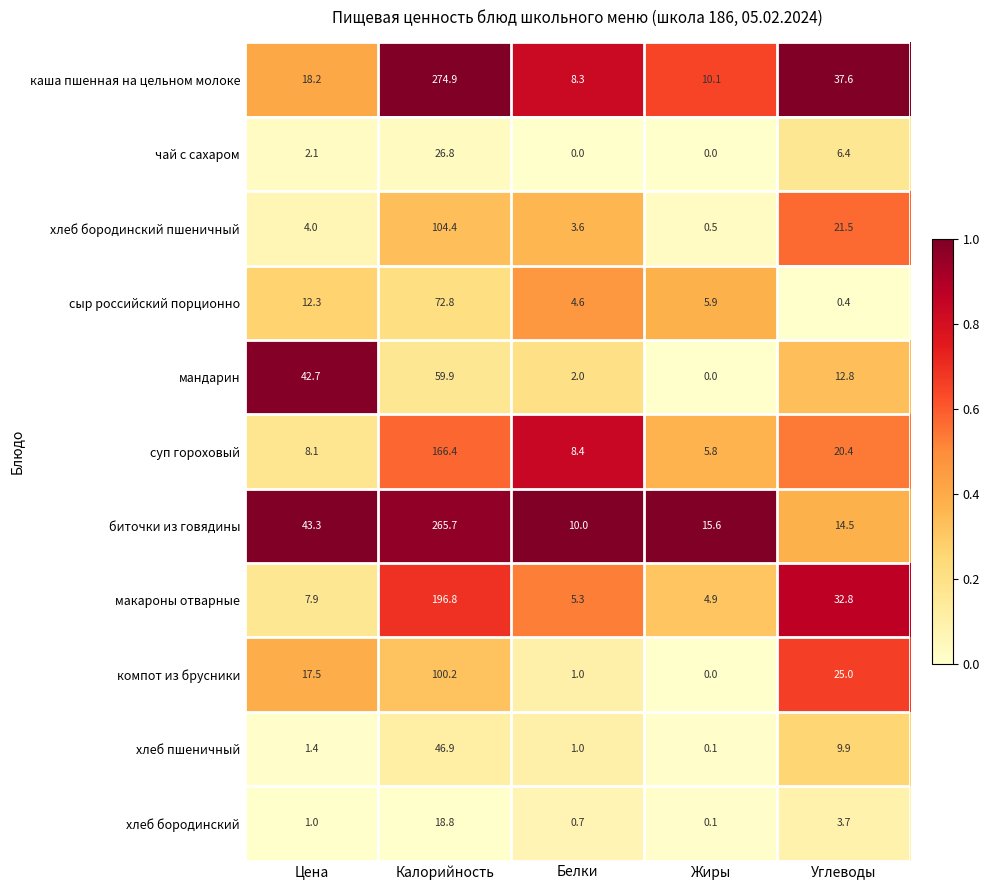

Rank the categories by каша пшенная на цельном молоке value from highest to lowest.

Калорийность, Углеводы, Цена, Жиры, Белки